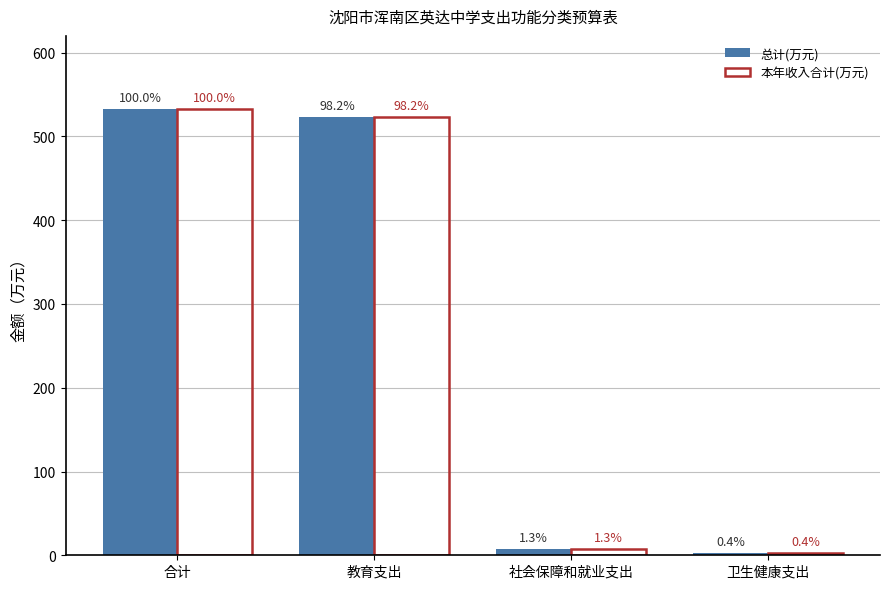

Which series changed the most between 教育支出 and 卫生健康支出?

总计(万元)